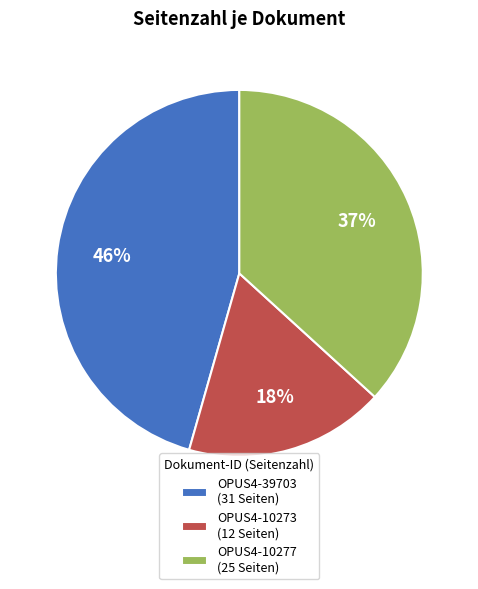

Rank the categories by value from highest to lowest.

OPUS4-39703, OPUS4-10277, OPUS4-10273